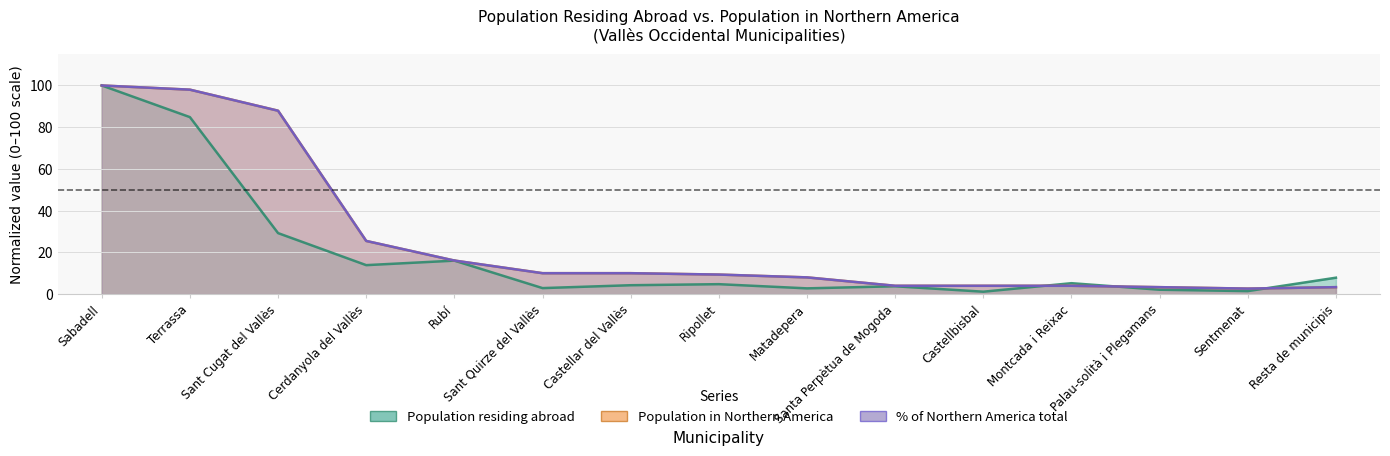

The value of Population residing abroad at Sant Cugat del Vallès is 29.3. True or false?

True